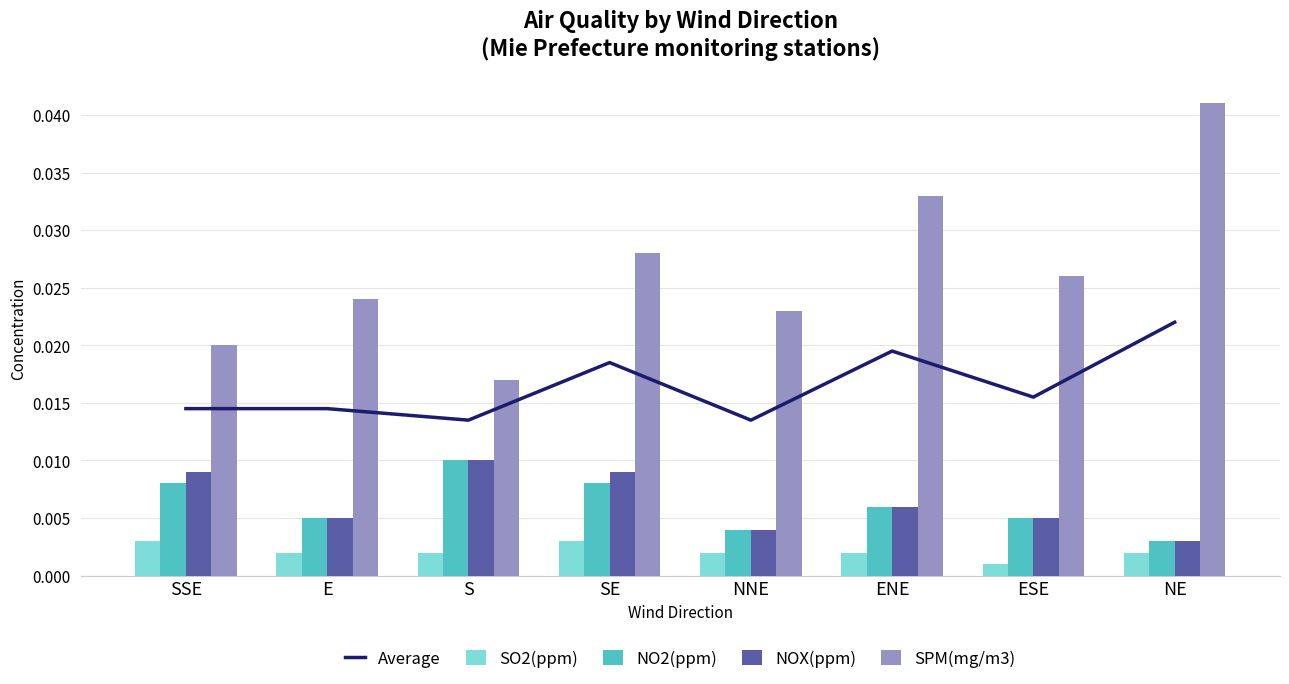

Which series has the largest total across all categories?

SPM(mg/m3)